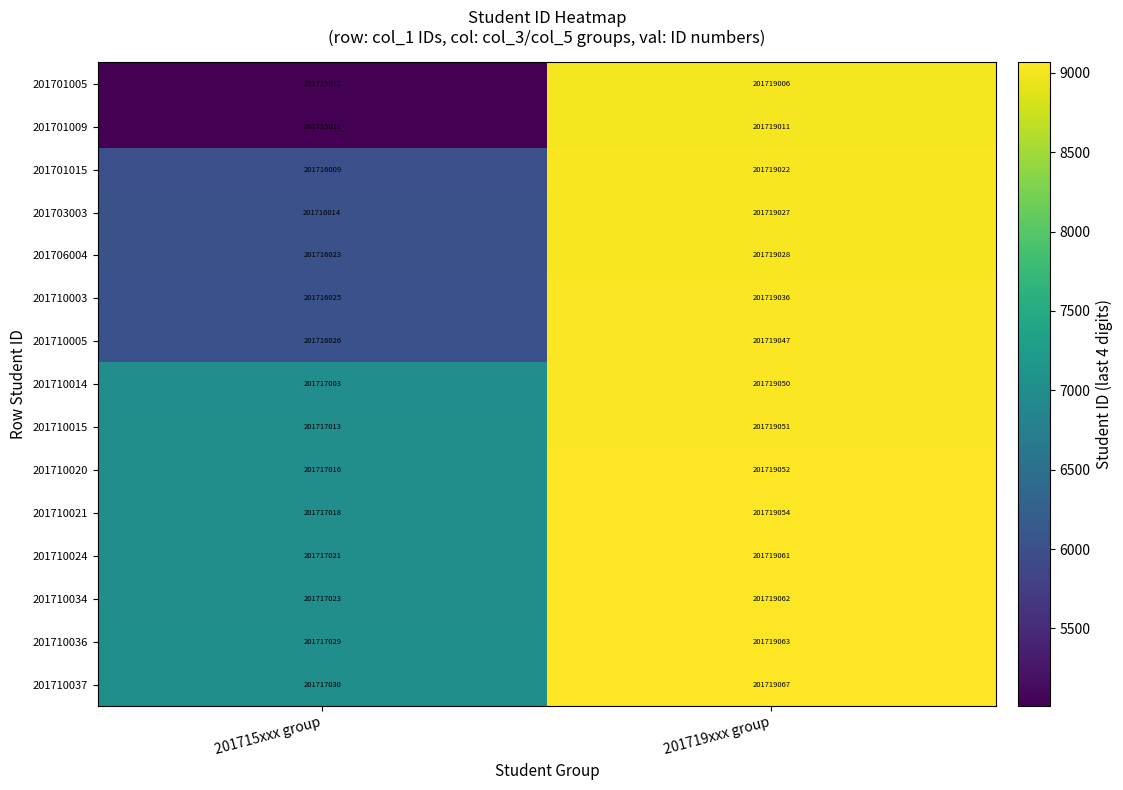

The value of 201710005 at 201719xxx group is 327088197. True or false?

False